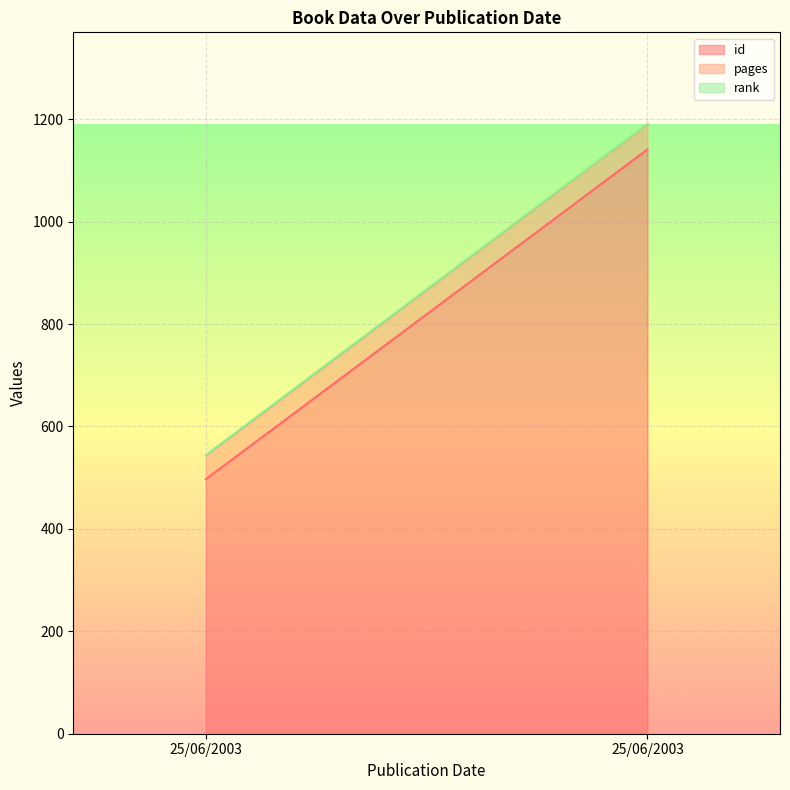

Reading left to right, transcribe all the data shown in this chart.

id: 25/06/2003=497	25/06/2003=1141
pages: 25/06/2003=46	25/06/2003=49
rank: 25/06/2003=1	25/06/2003=1